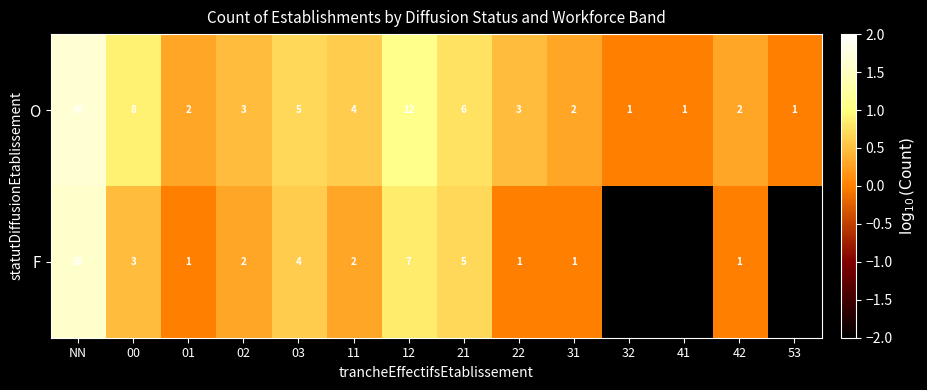

What is the maximum value shown in the chart?

1.7